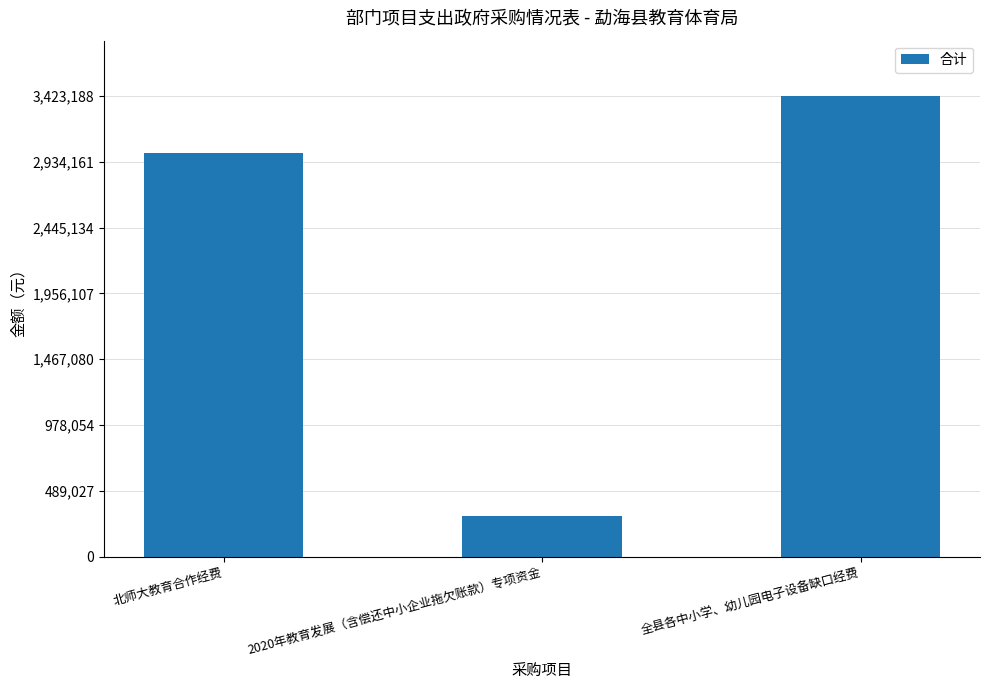

Which label corresponds to the largest value in the chart?

全县各中小学、幼儿园电子设备缺口经费